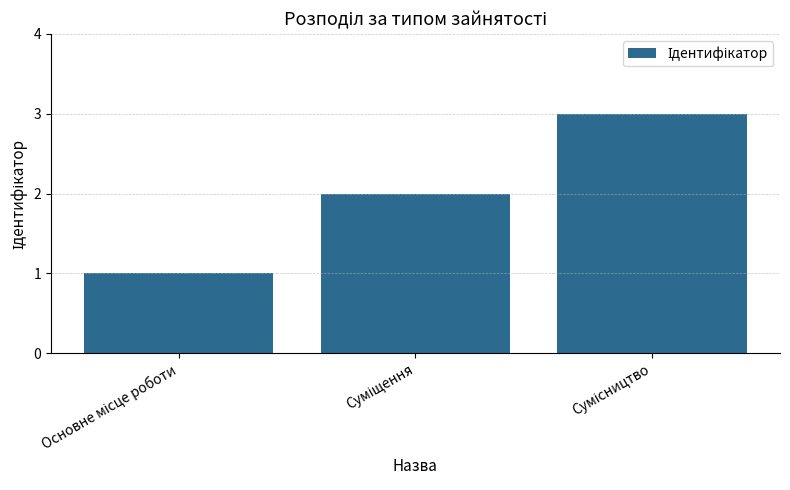

How many categories are shown in the chart?

3